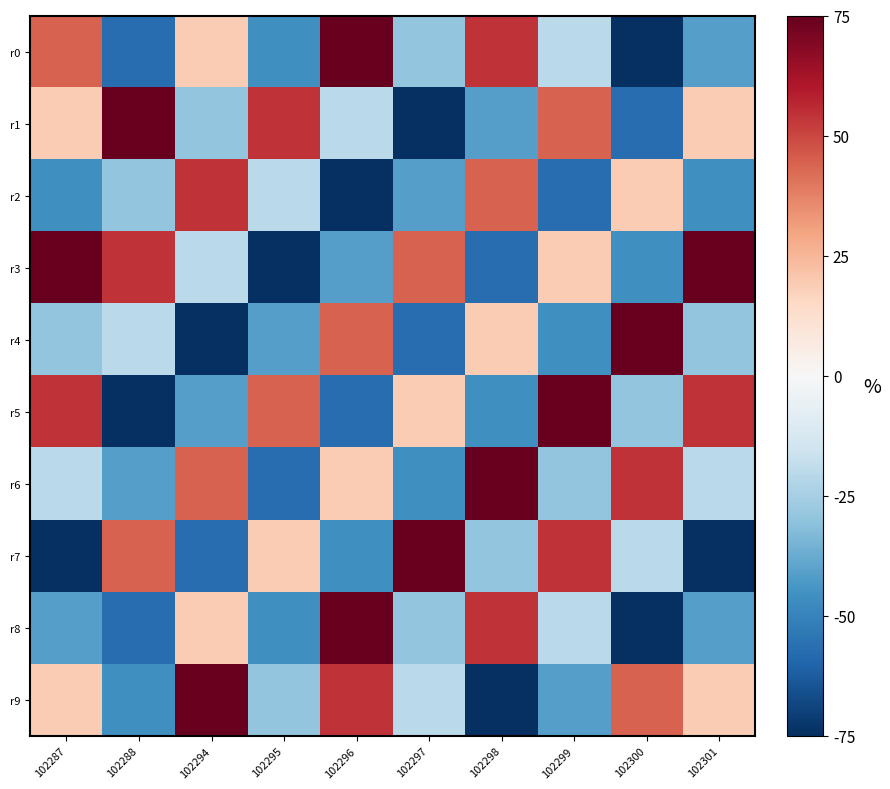

What is the spread (max minus min) of values at 102296?

150.0